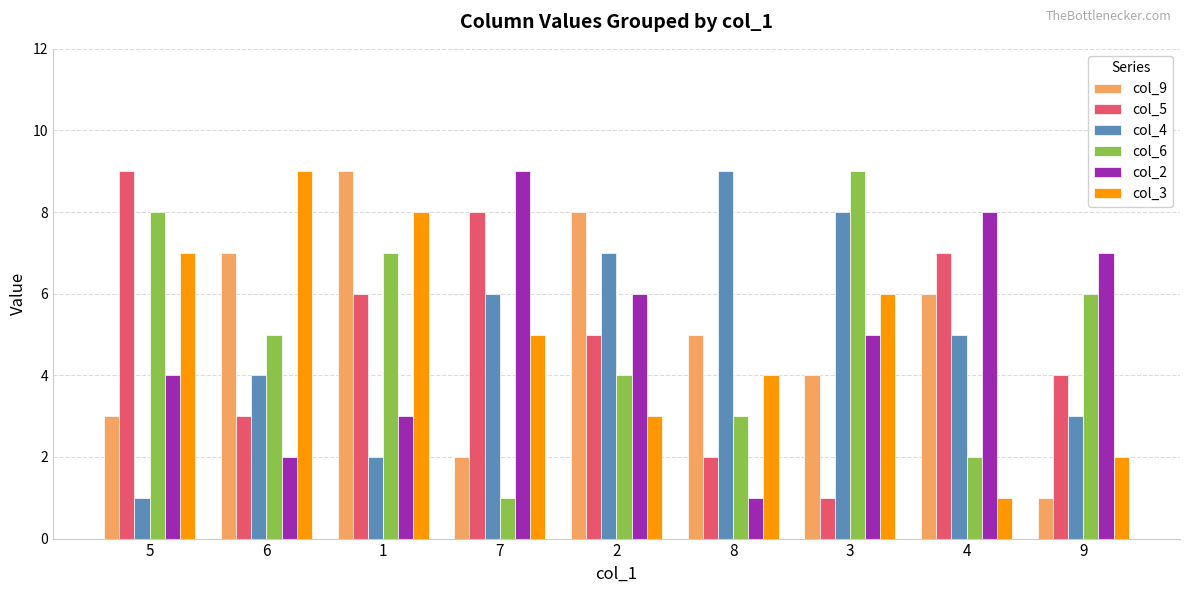

At which label does col_6 first exceed 5?

5